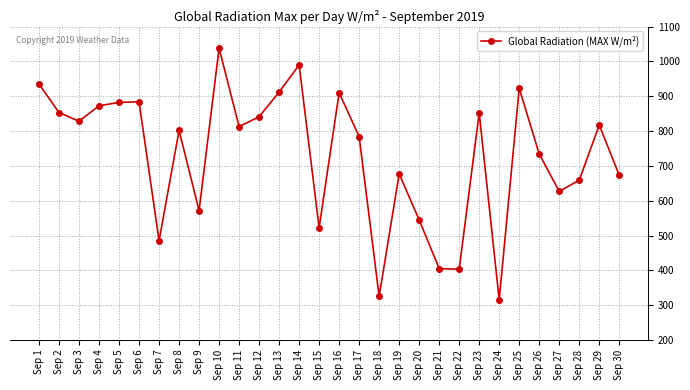

True or false: there are more than 2 points higher than both neighbors.

True